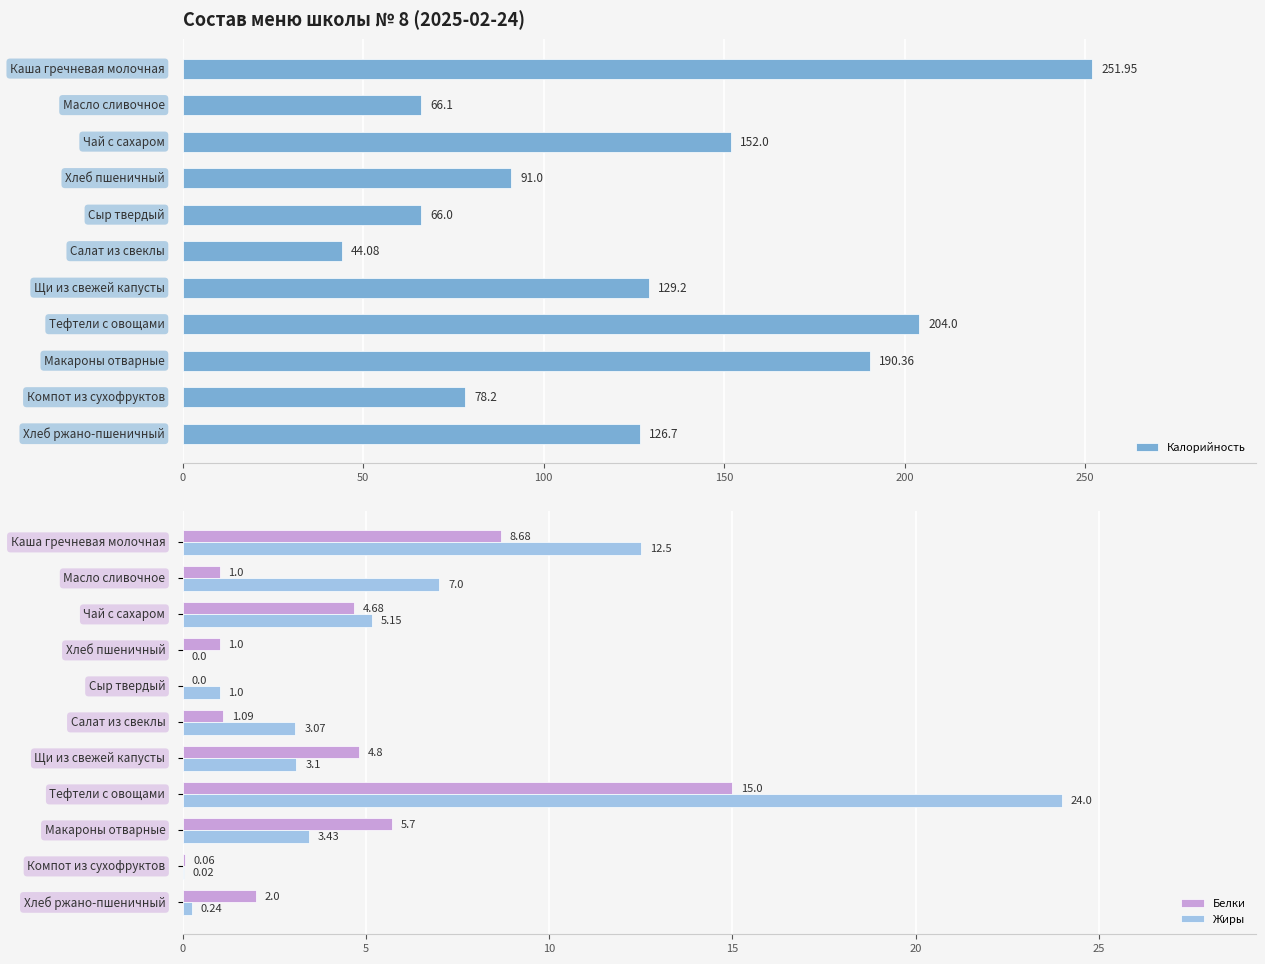

How many values in the Жиры series exceed 3?

7